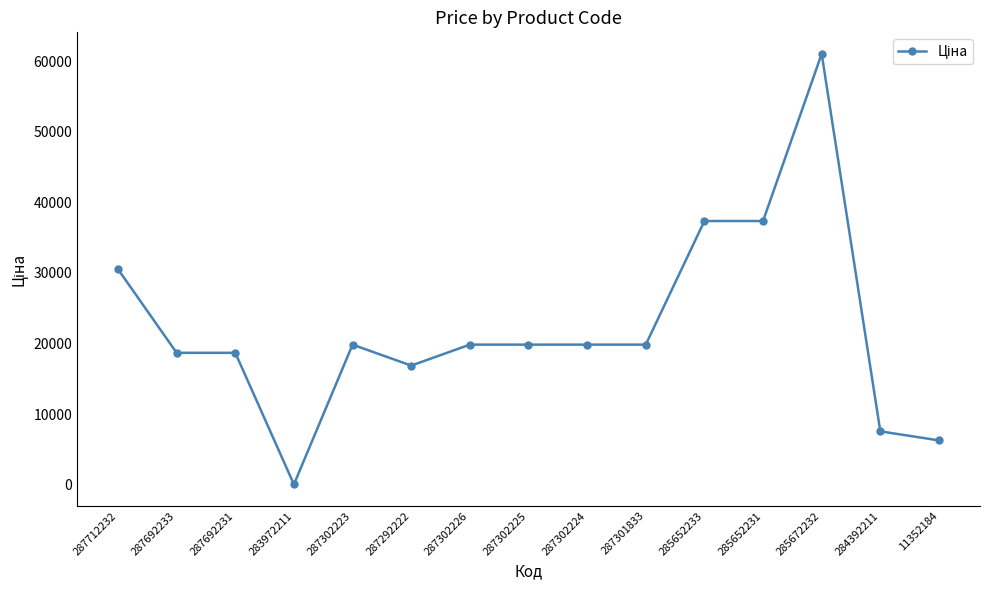

What is the approximate value at 287301833?

19831.1